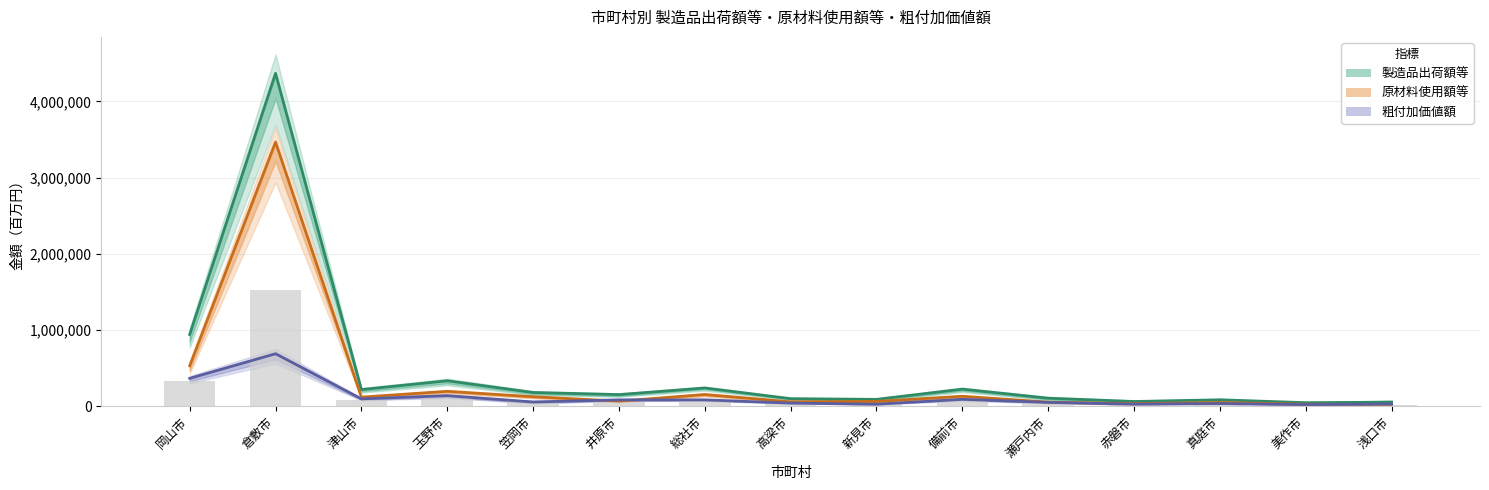

What is the label of the 4th bar from the left?

玉野市